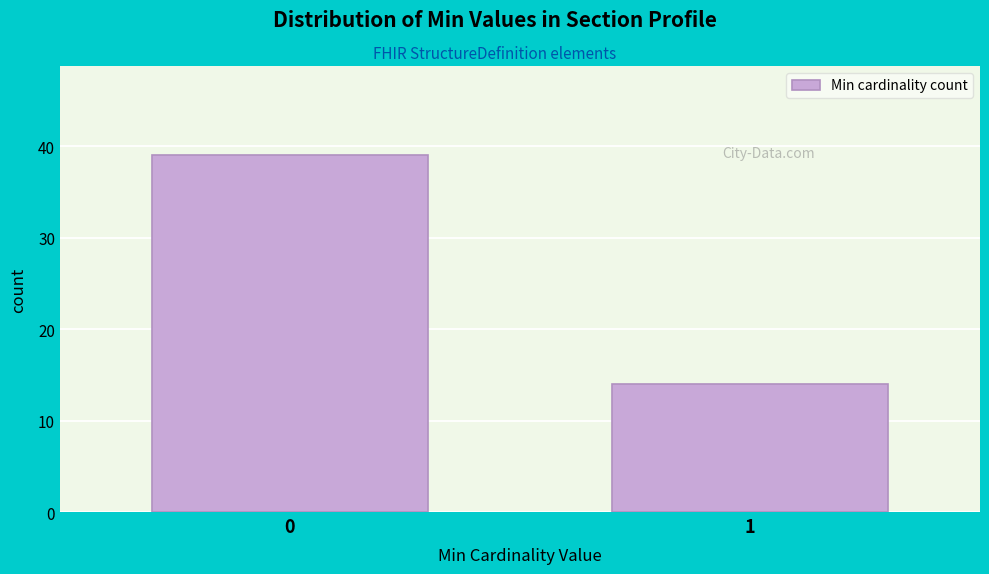

Reading left to right, transcribe all the data shown in this chart.

0=39	1=14